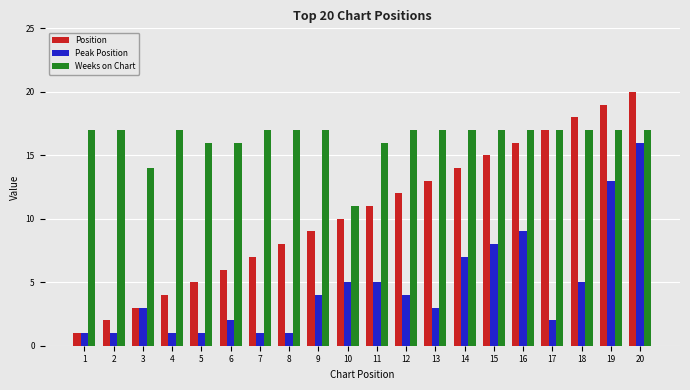

Is the value of Peak Position at 6 greater than the value of Position at 9?

No